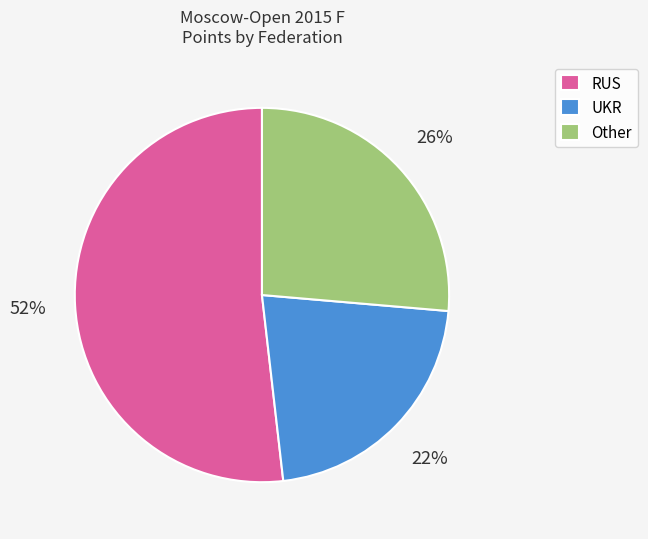

To the nearest percent, what is the difference between the UKR and RUS slice percentages?

30%